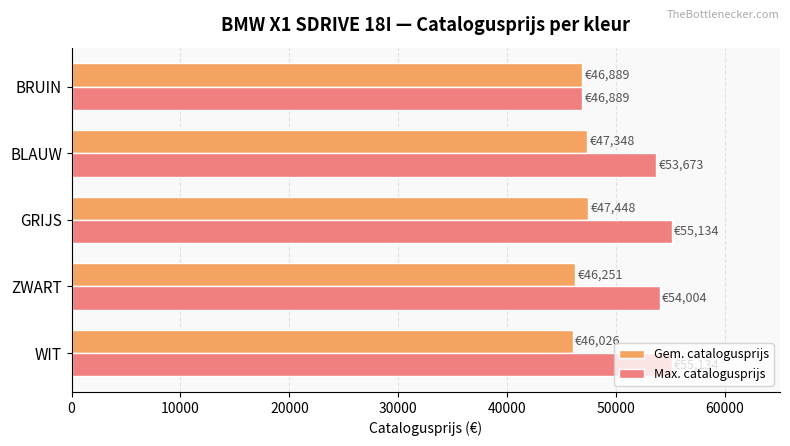

What is the maximum value for Gem. catalogusprijs?

47448